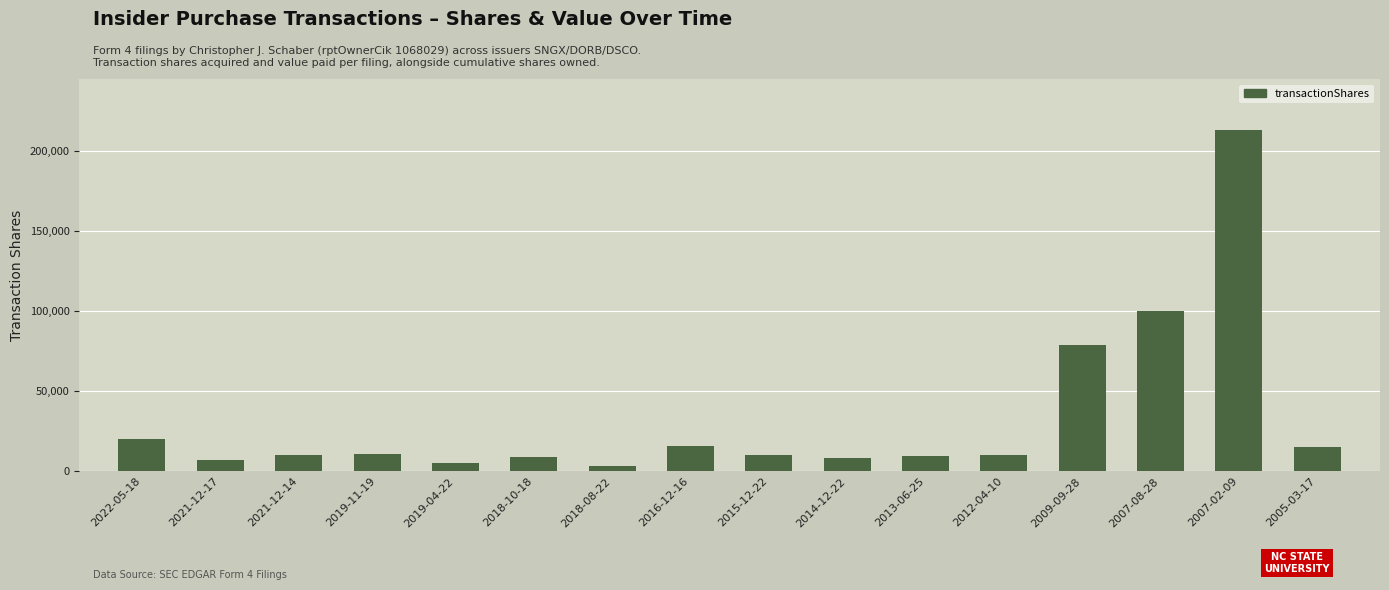

At which label does the data first exceed 10000?

2022-05-18